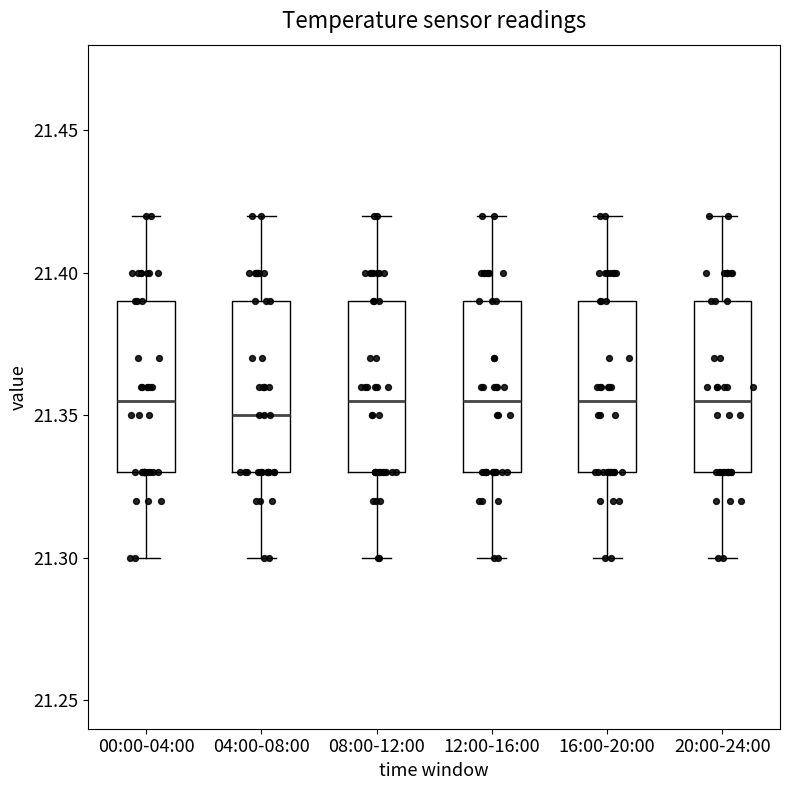

Reading left to right, read every box against the y-axis: the position of its median line, the range the box covers, and the ends of its whiskers. The values are not printed on the chart, so give them approximately, as read against the axis.

00:00-04:00: median 21.355, box 21.330 to 21.390, whiskers 21.300 to 21.420
04:00-08:00: median 21.350, box 21.330 to 21.390, whiskers 21.300 to 21.420
08:00-12:00: median 21.355, box 21.330 to 21.390, whiskers 21.300 to 21.420
12:00-16:00: median 21.355, box 21.330 to 21.390, whiskers 21.300 to 21.420
16:00-20:00: median 21.355, box 21.330 to 21.390, whiskers 21.300 to 21.420
20:00-24:00: median 21.355, box 21.330 to 21.390, whiskers 21.300 to 21.420